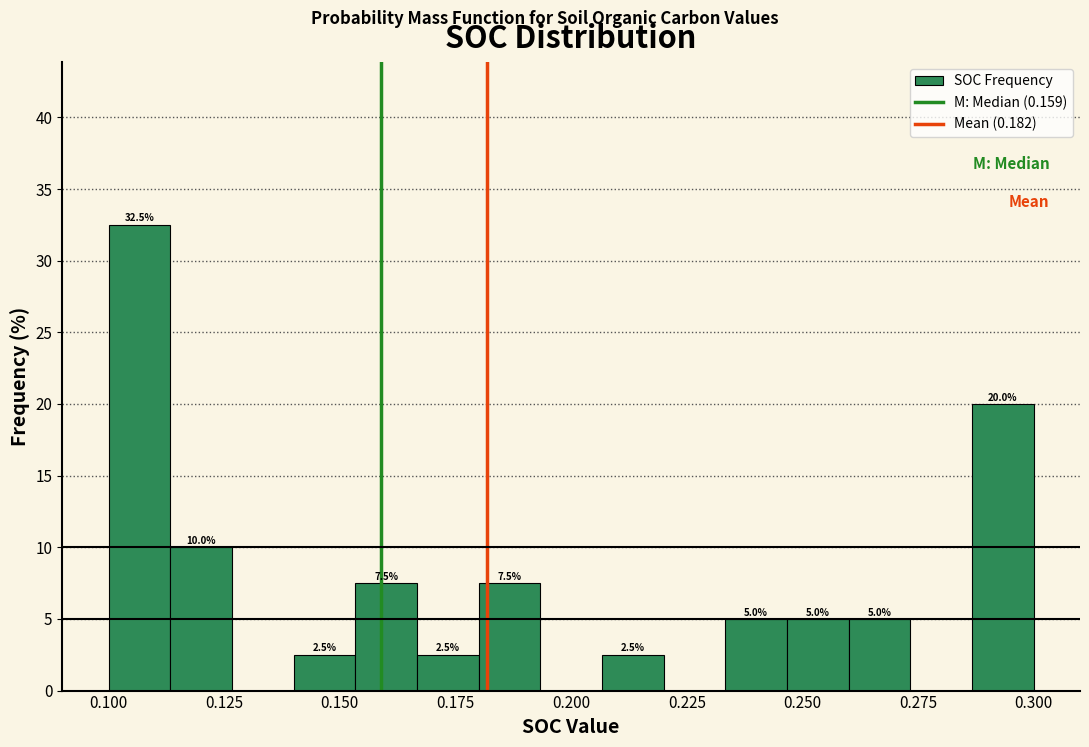

Around what value on the x-axis is the tallest bar? Give the approximate position of its centre, as read against the axis.

0.105